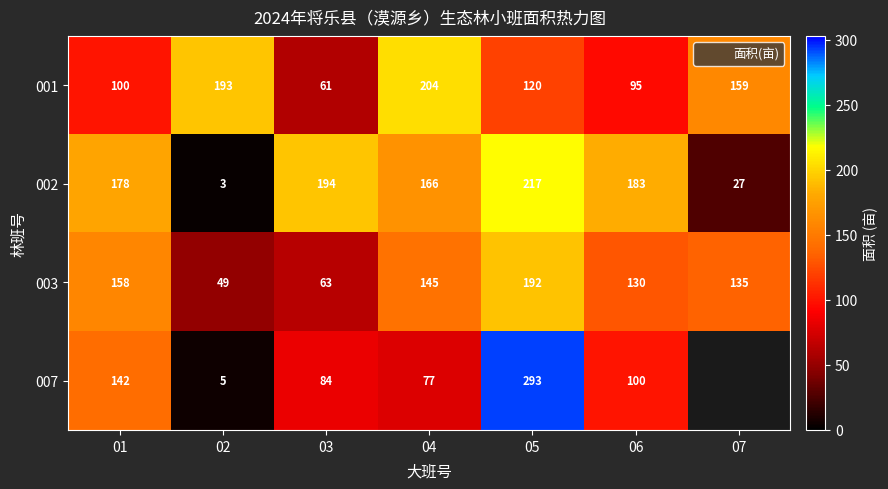

Between 03 and 05, which series saw the biggest shift?

007